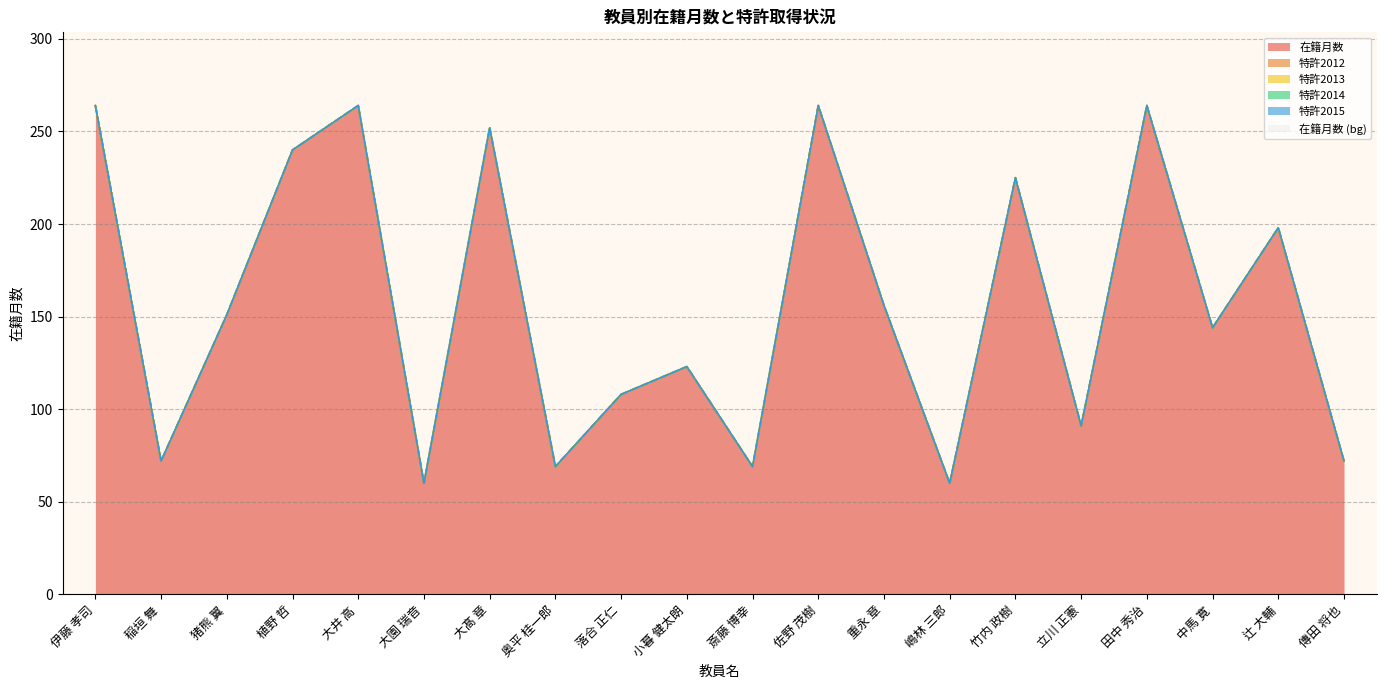

Reading left to right, list all the values displayed in this chart.

在籍月数: 264	72	151	240	264	60	252	69	108	123	69	264	156	60	225	91	264	144	198	72
特許2012: 0	0	0	0	0	0	0	0	0	0	0	0	0	0	0	0	0	0	0	0
特許2013: 0	0	0	0	0	0	0	0	0	0	0	0	0	0	0	0	0	0	0	0
特許2014: 0	0	0	0	0	0	0	0	0	0	0	0	0	0	0	0	0	0	0	0
特許2015: 0	0	0	0	0	0	0	0	0	0	0	0	0	0	0	0	0	0	0	0